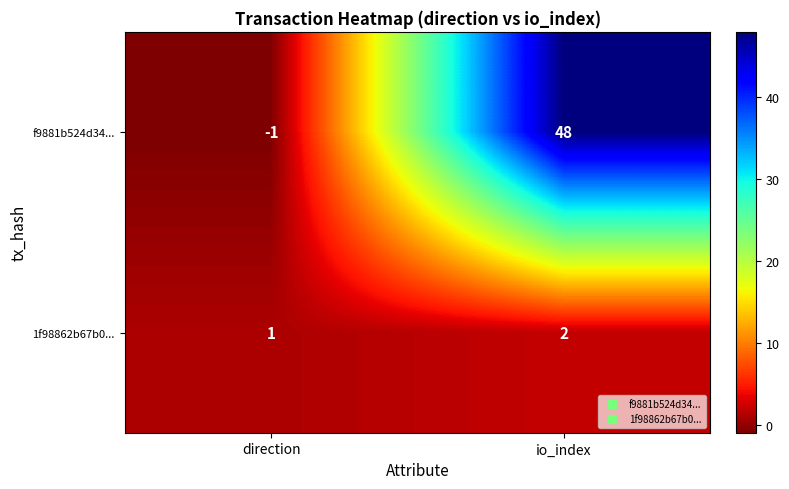

At how many categories does at least one series exceed 0?

2